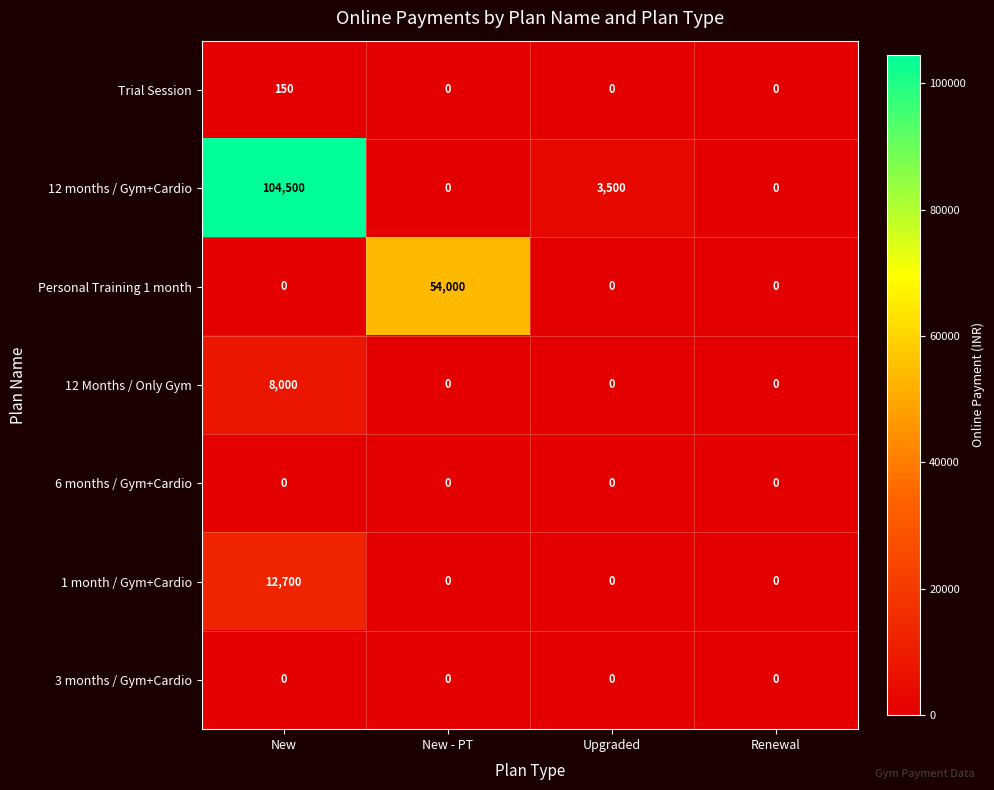

Between New - PT and Renewal, which series saw the biggest shift?

Personal Training 1 month